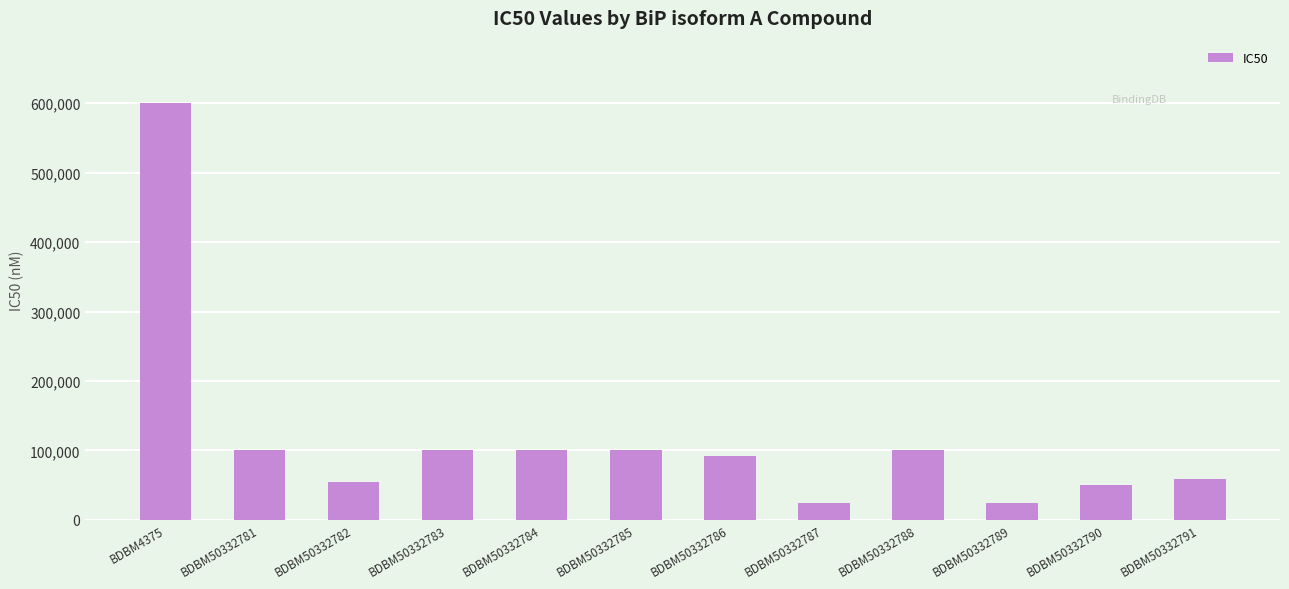

Which label corresponds to the largest value in the chart?

BDBM4375